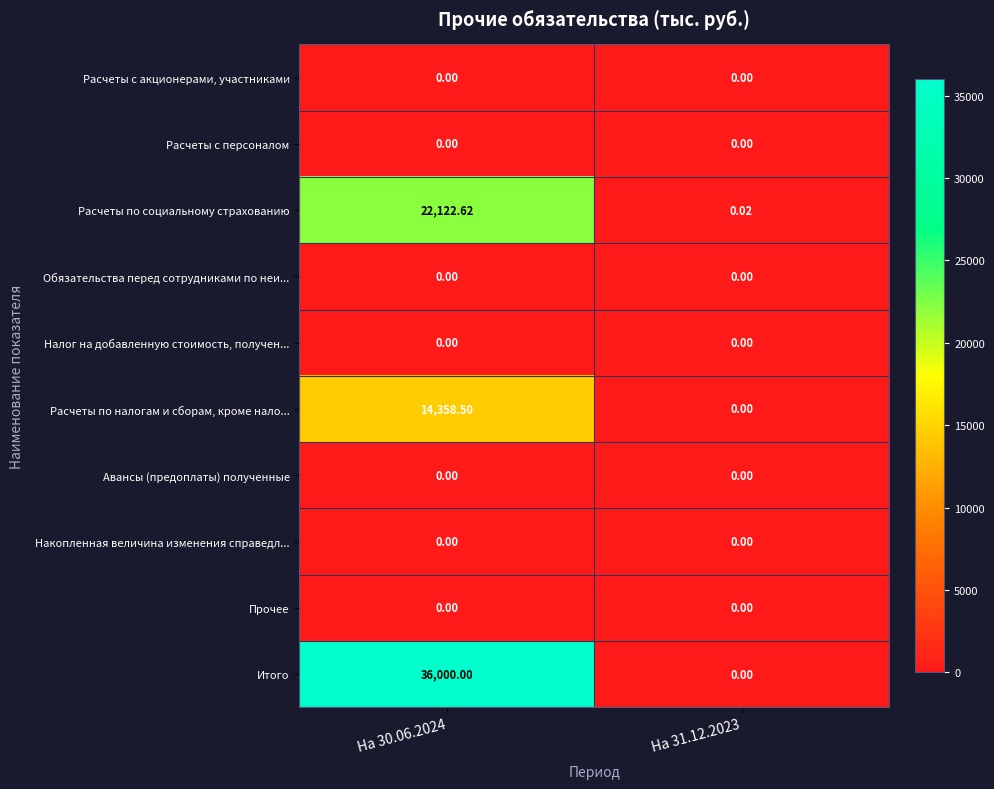

Which series has the widest spread of values?

Итого